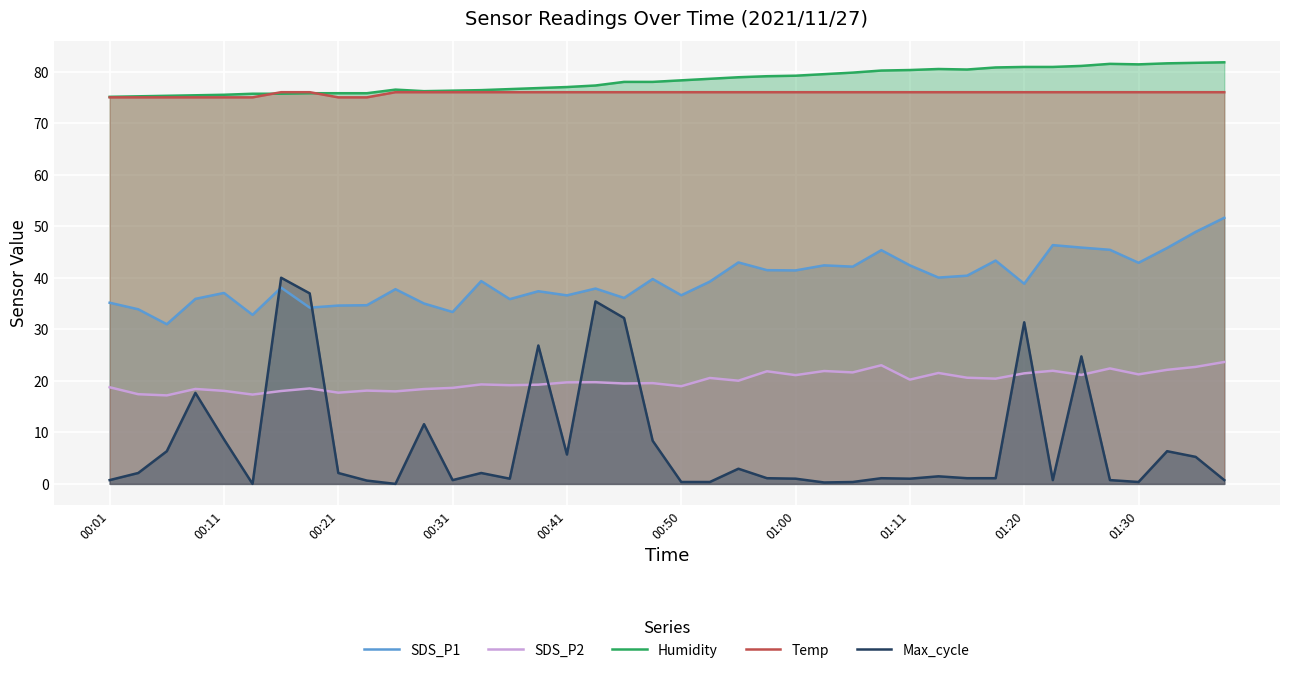

How many intersections are there between Temp and Humidity?

2